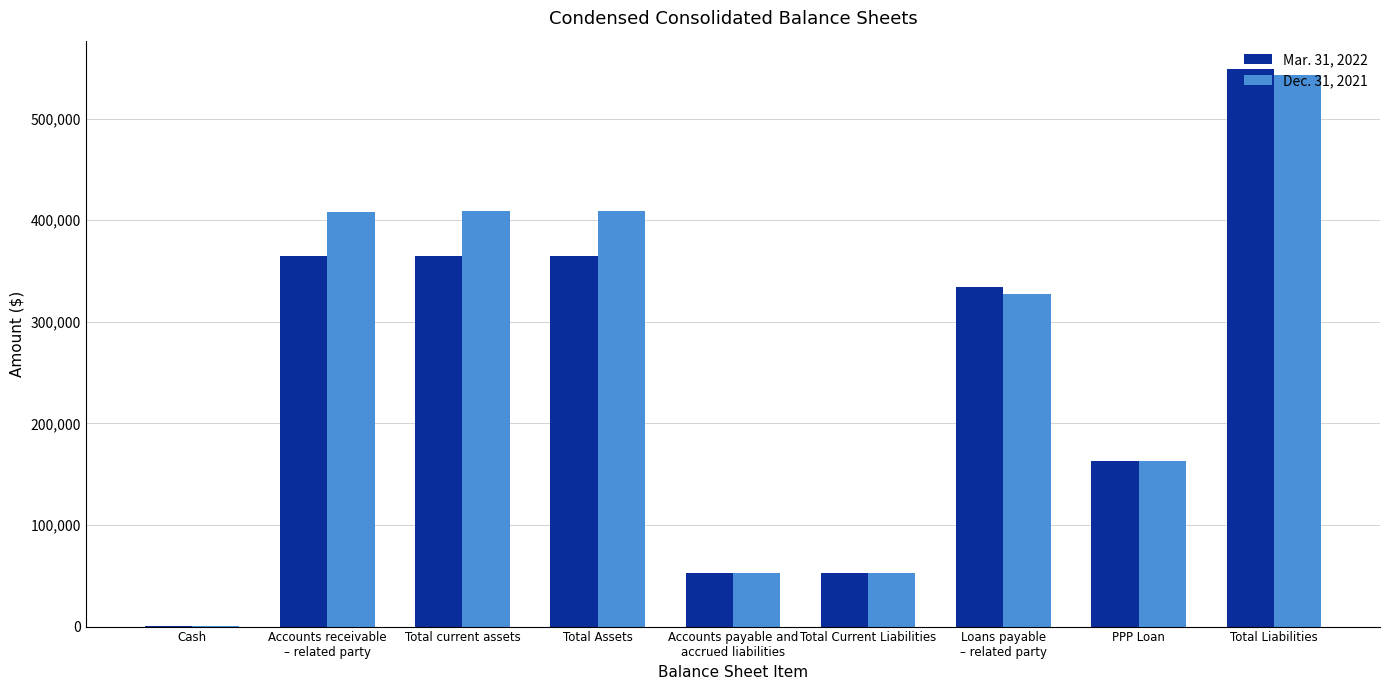

Is the value of Mar. 31, 2022 at Total Liabilities greater than the value of Dec. 31, 2021 at PPP Loan?

Yes